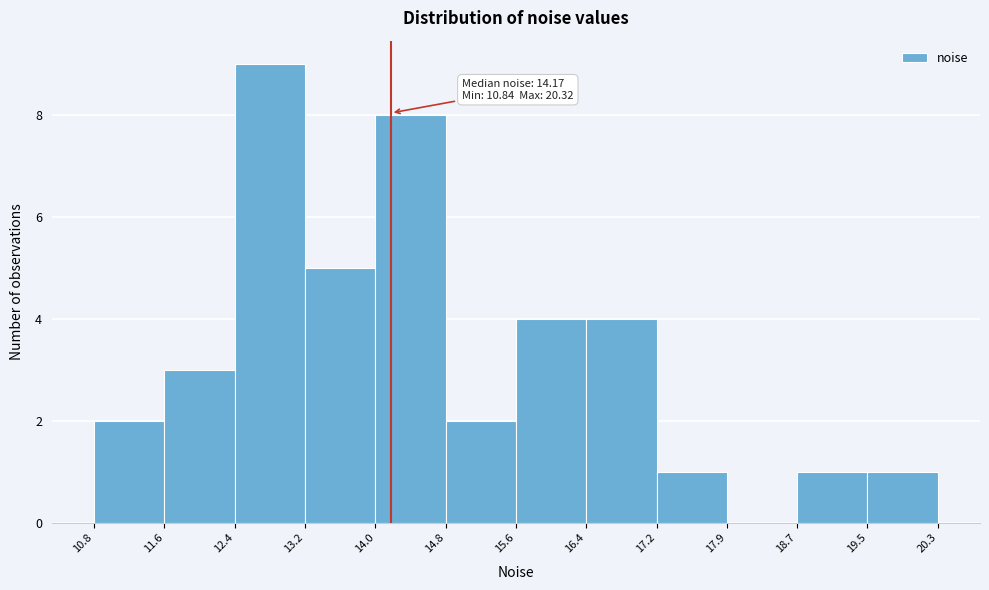

Over which range of the x-axis is the bar tallest?

12.4 to 13.2